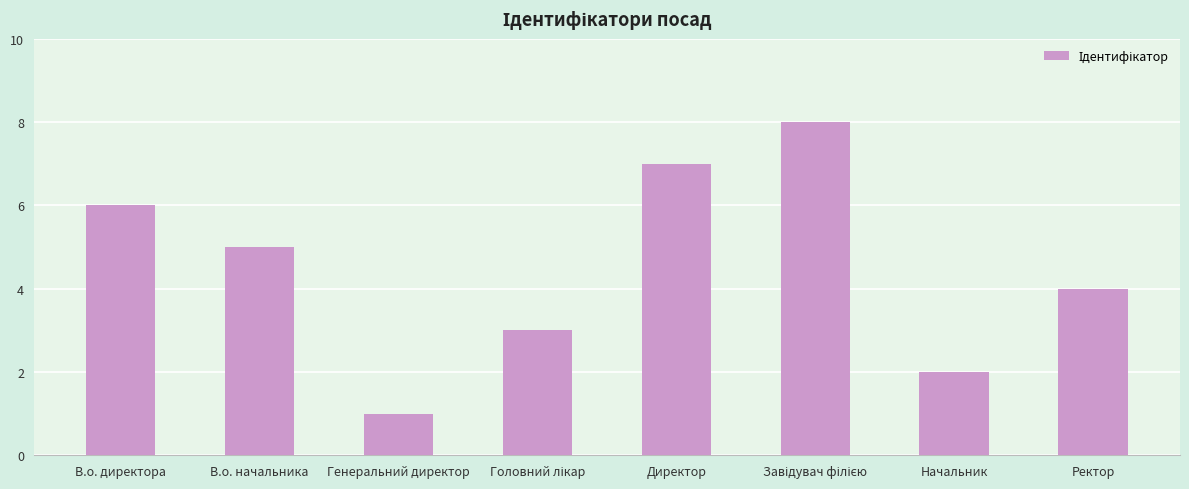

What is the minimum value shown in the chart?

1